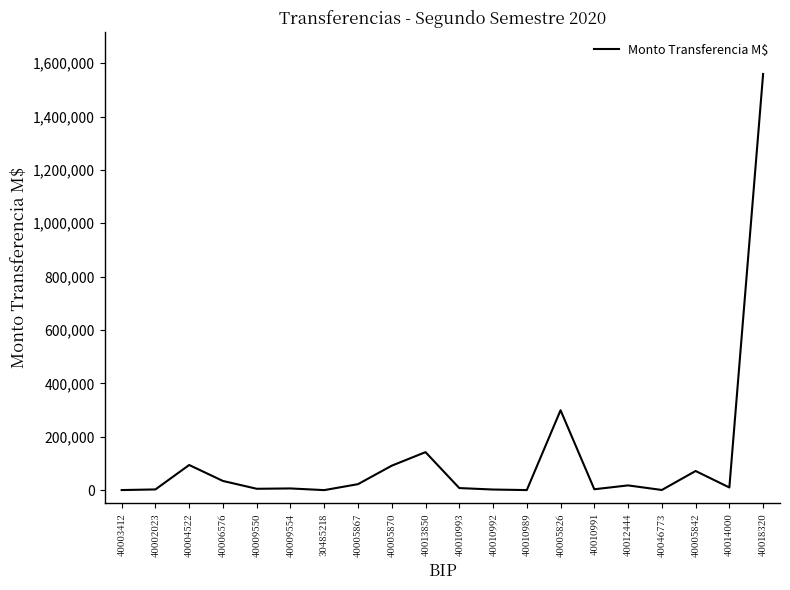

What is the maximum value shown in the chart?

1559400.0